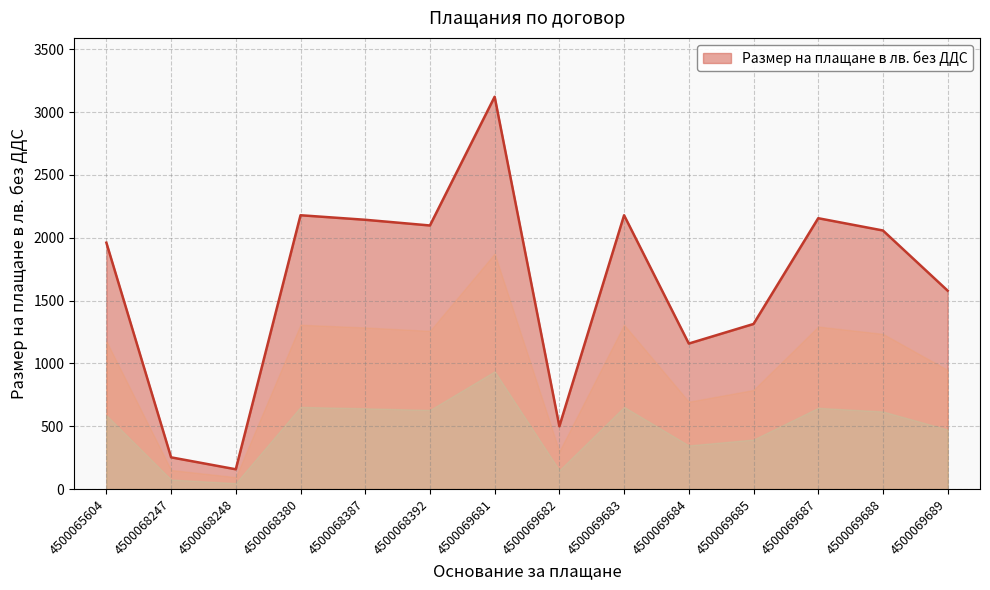

What is the difference between the maximum and second lowest values?

2870.5